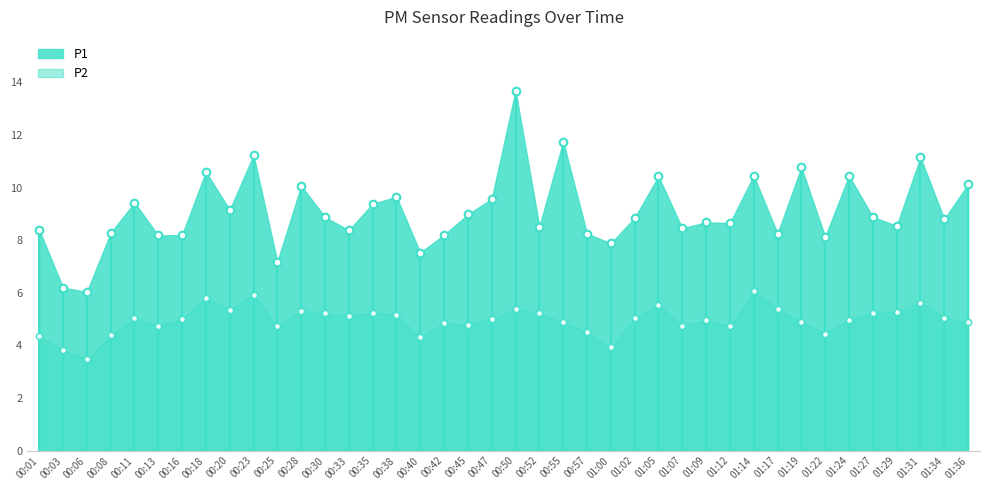

Which series reaches the maximum Y coordinate?

P1